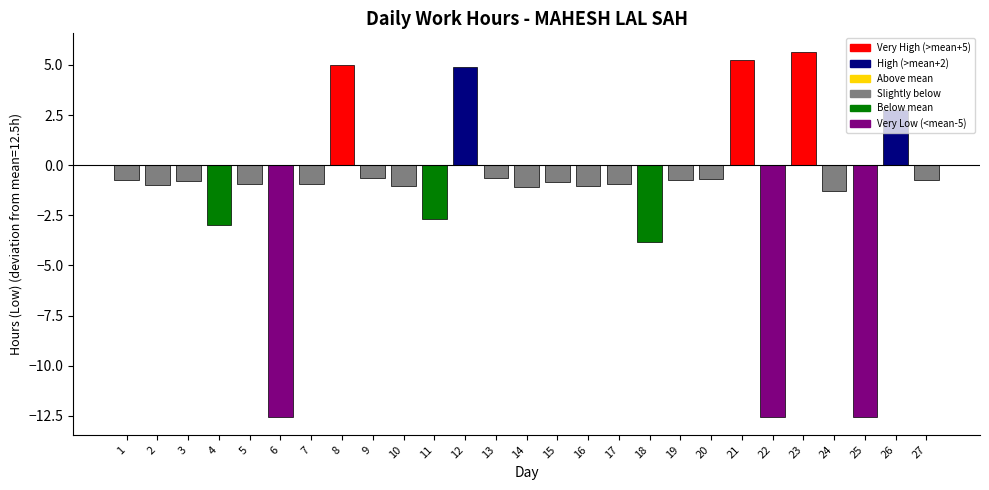

The value at 24 is -1.3. True or false?

True